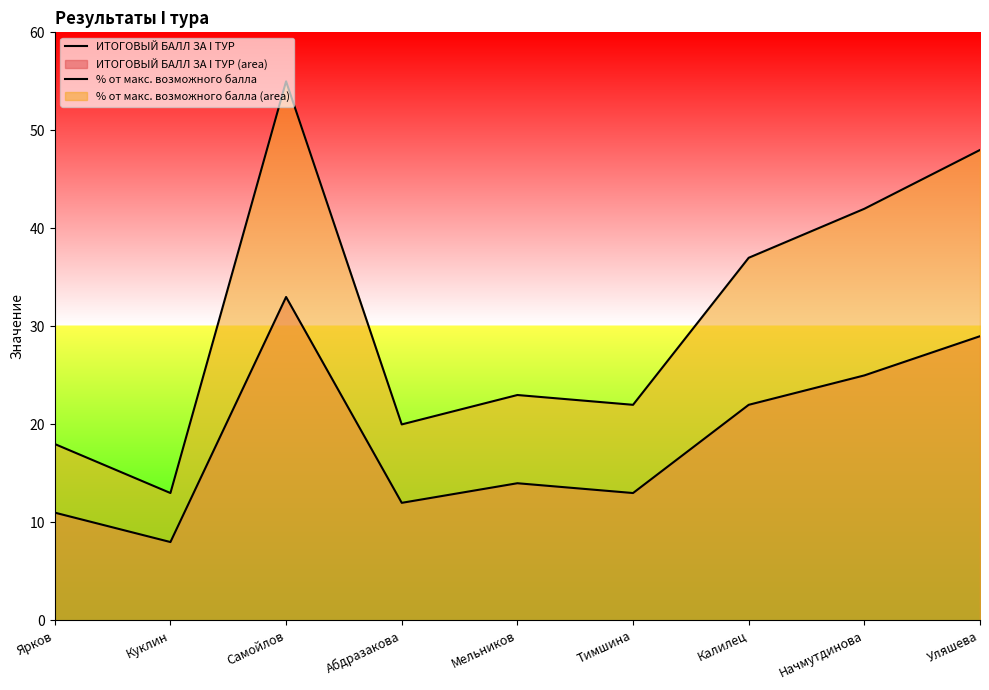

What is the total value across all series at Абдразакова?

32